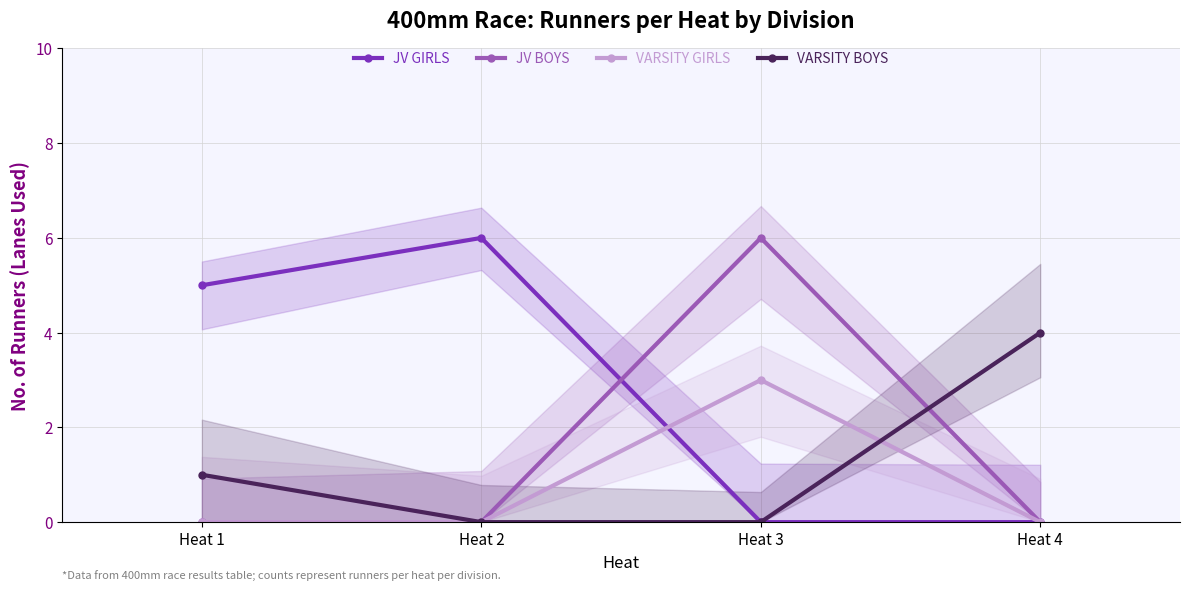

At how many categories does at least one series exceed 0?

4